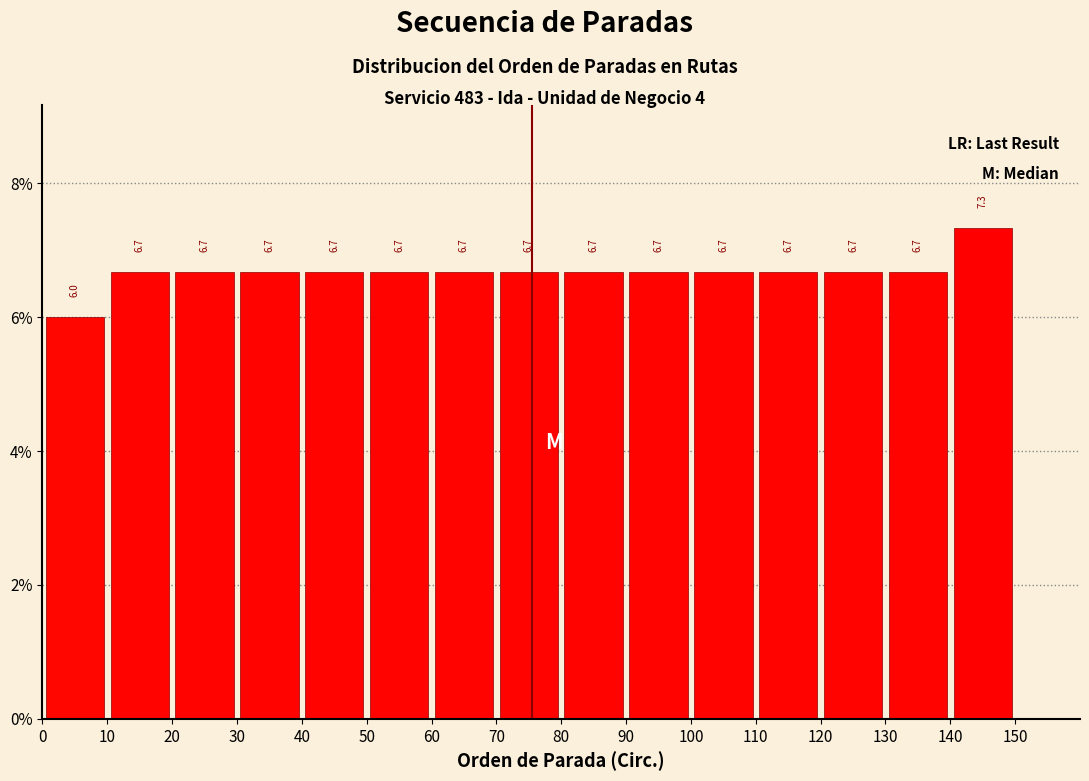

Which range on the x-axis has the tallest bar?

140 to 150